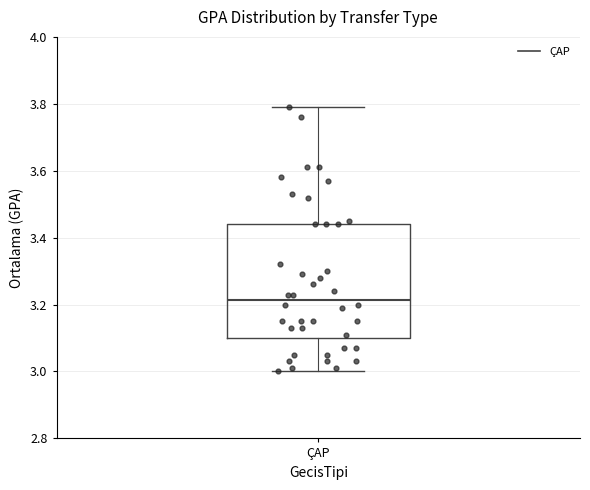

Read this box plot against the y-axis: the position of the median line, the range covered by the box, and the ends of both whiskers. The values are not printed on the chart, so give them approximately, as read against the axis.

median 3.22, box 3.10 to 3.44, whiskers 3.00 to 3.80